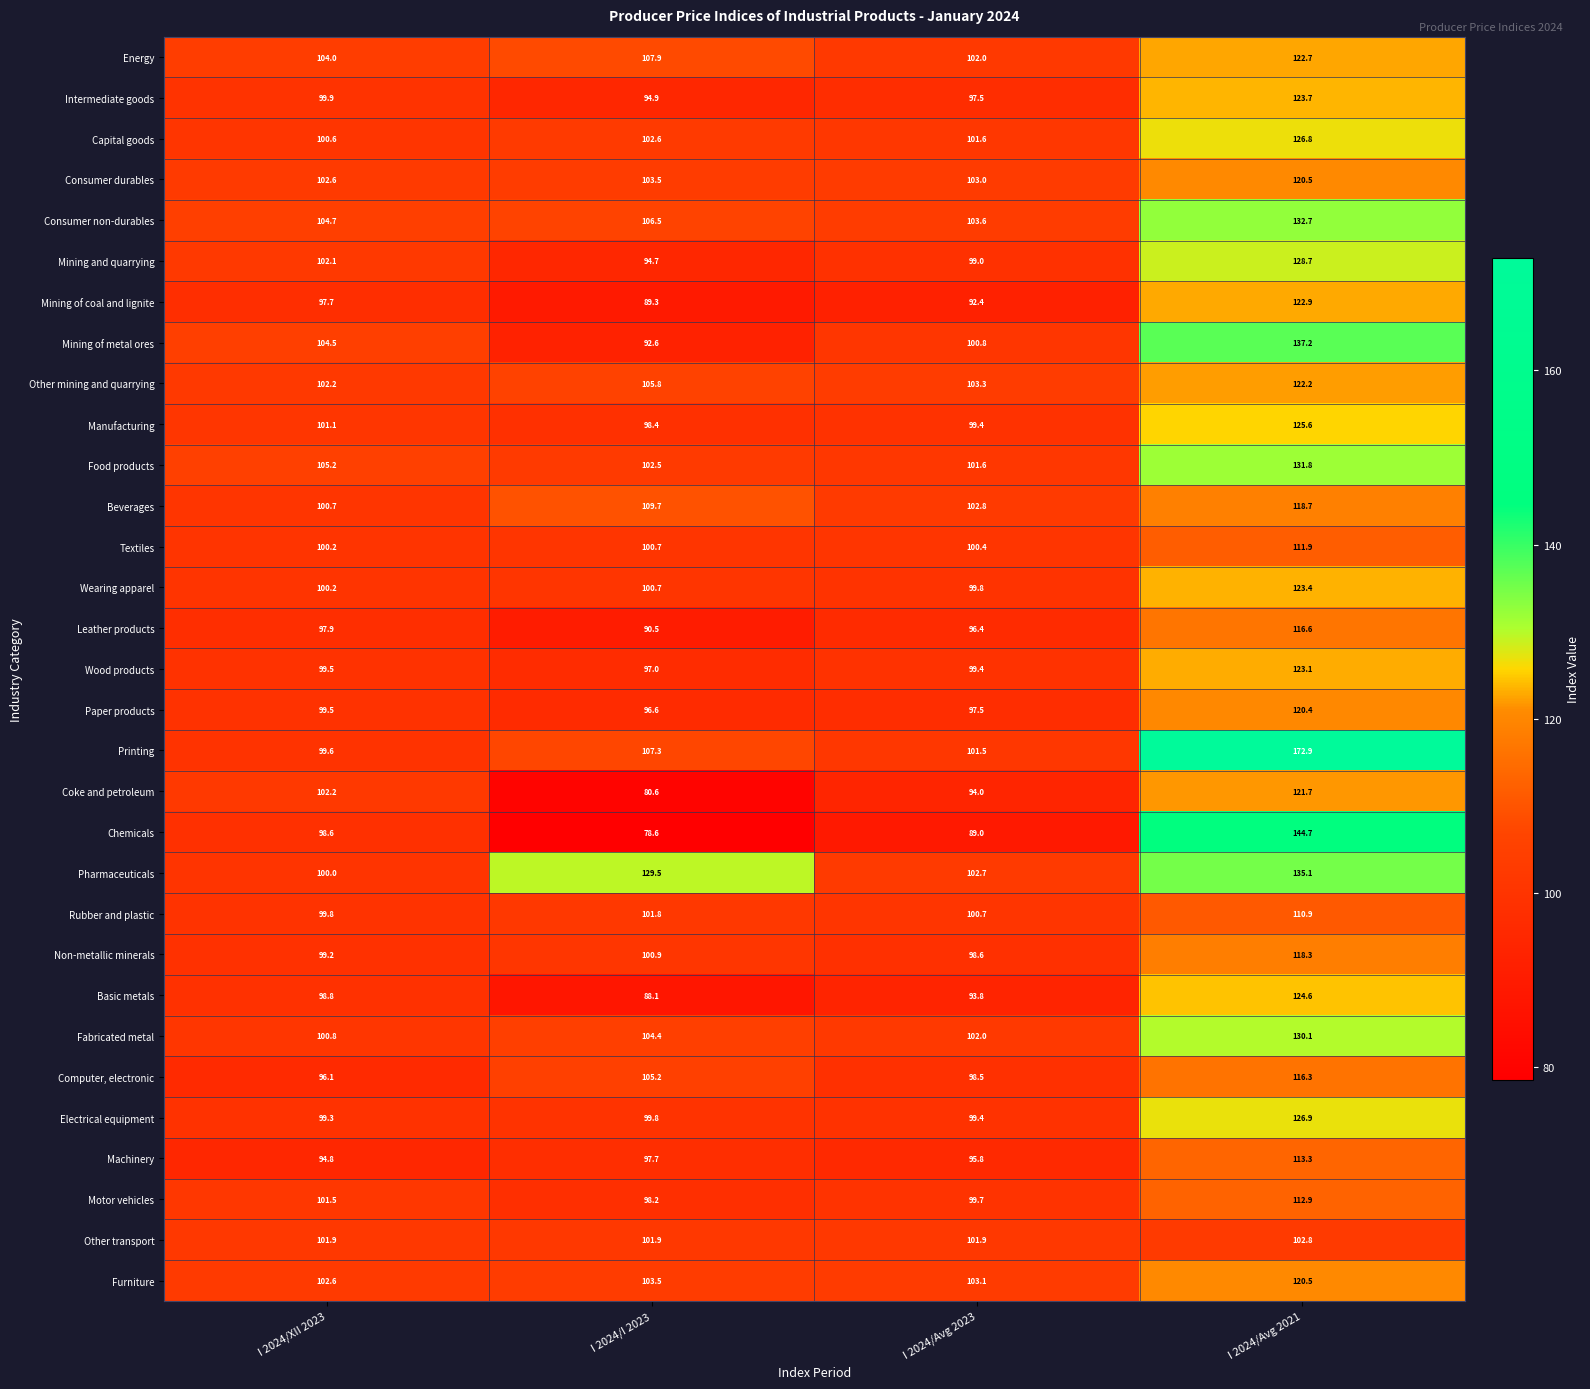

Which series has the largest total across all categories?

Printing